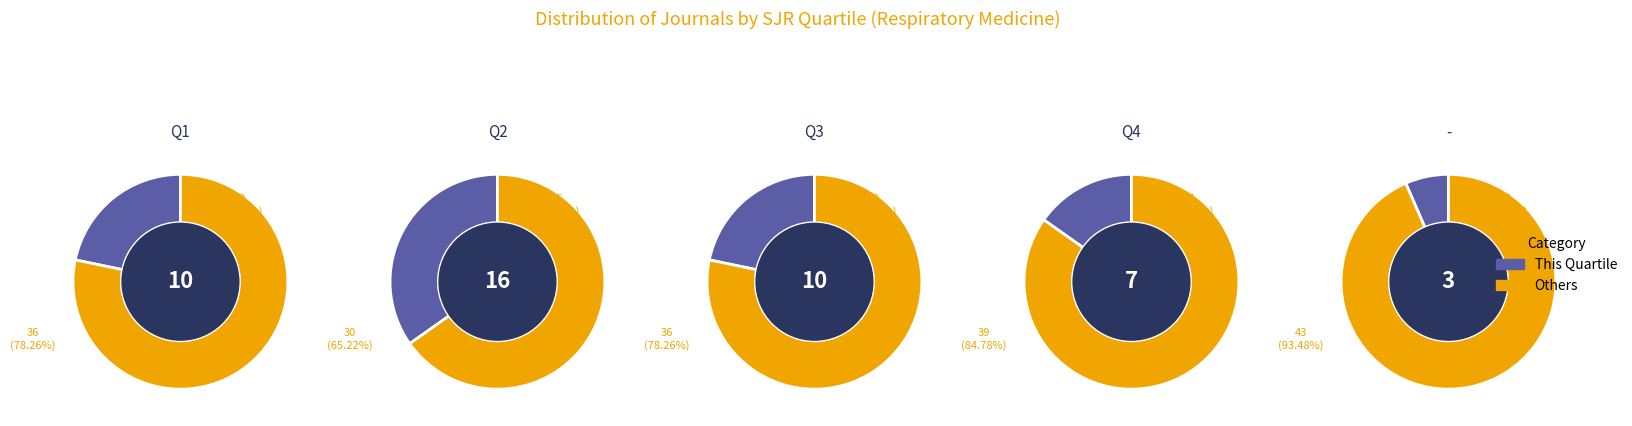

How many segments does this pie chart have?

5